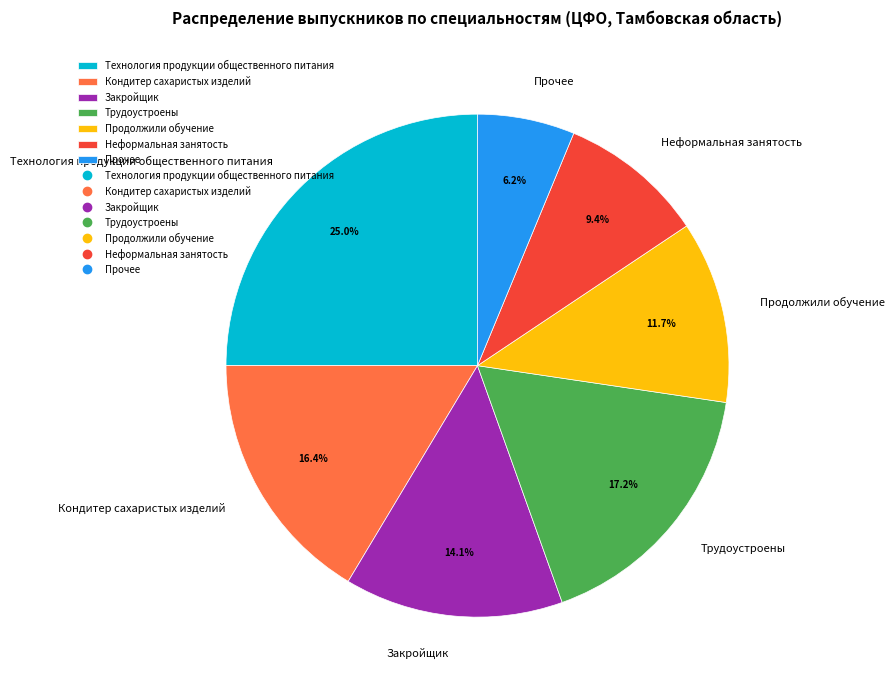

Between Трудоустроены and Технология продукции общественного питания, which is larger?

Технология продукции общественного питания